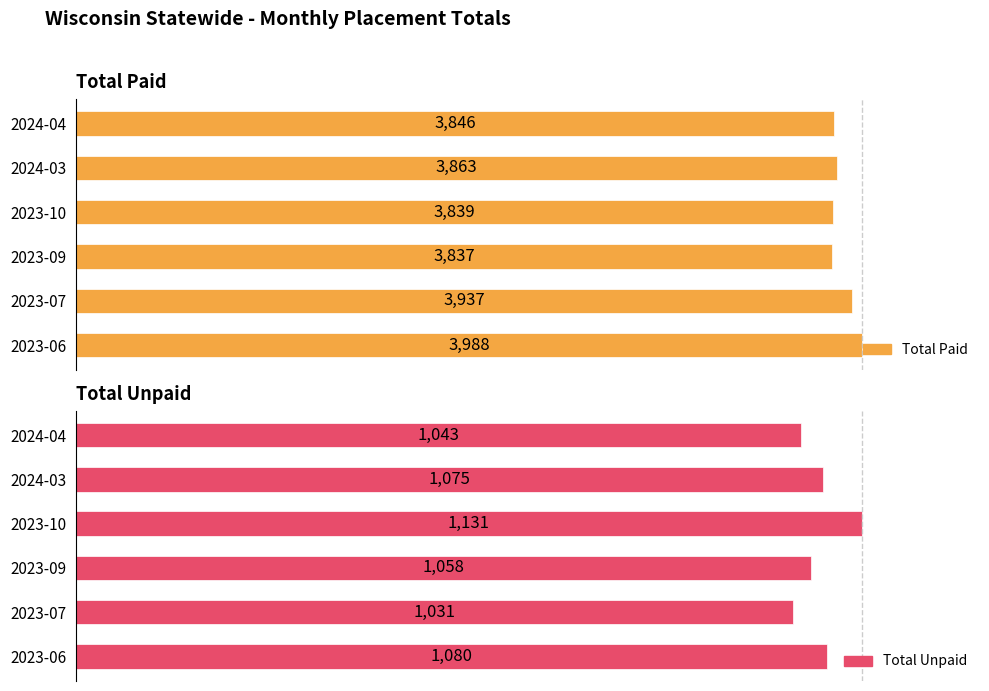

How many distinct data groups are displayed?

2